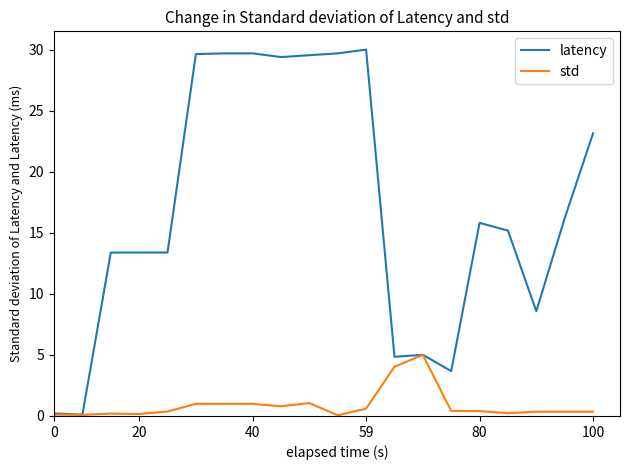

Which series has the largest range (max minus min)?

latency